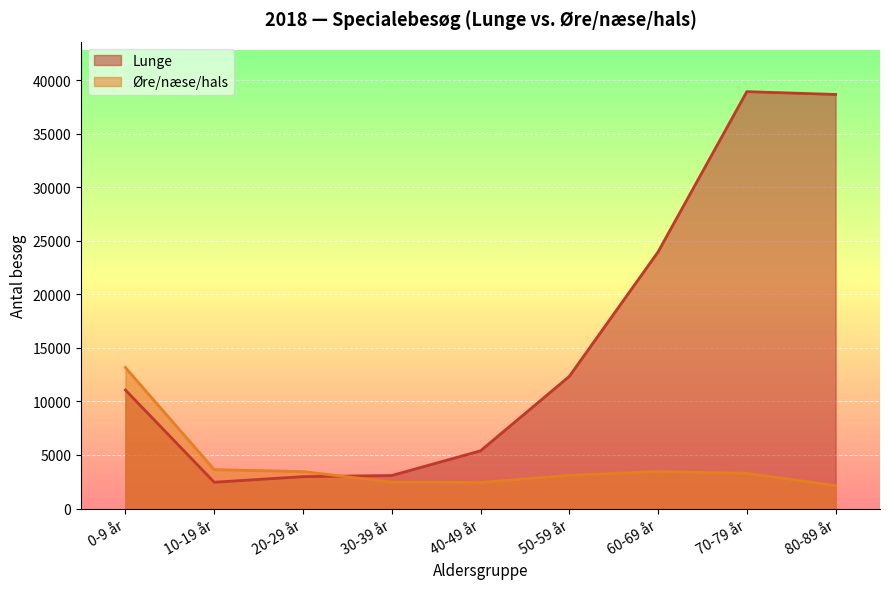

What is the total value across all series at 70-79 år?

42202